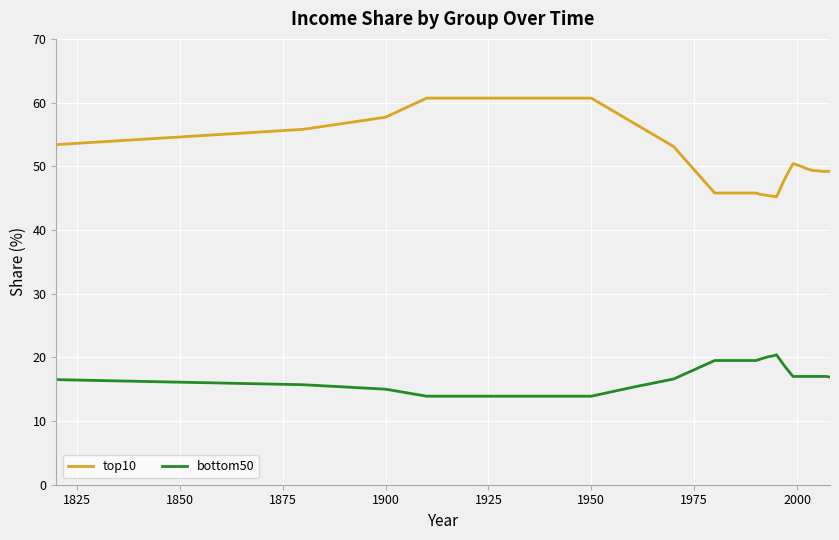

What are all the series names shown in the legend?

top10, bottom50